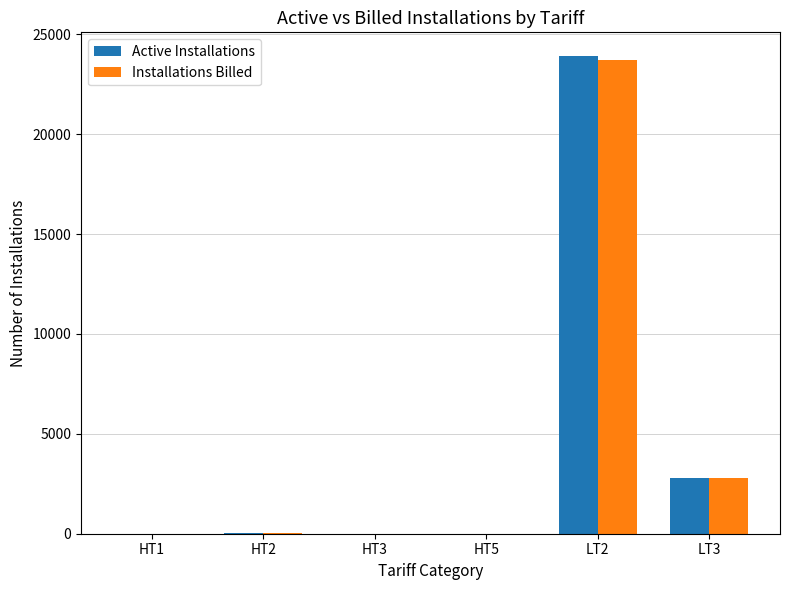

Where is Active Installations nearest to the value 11950?

LT3